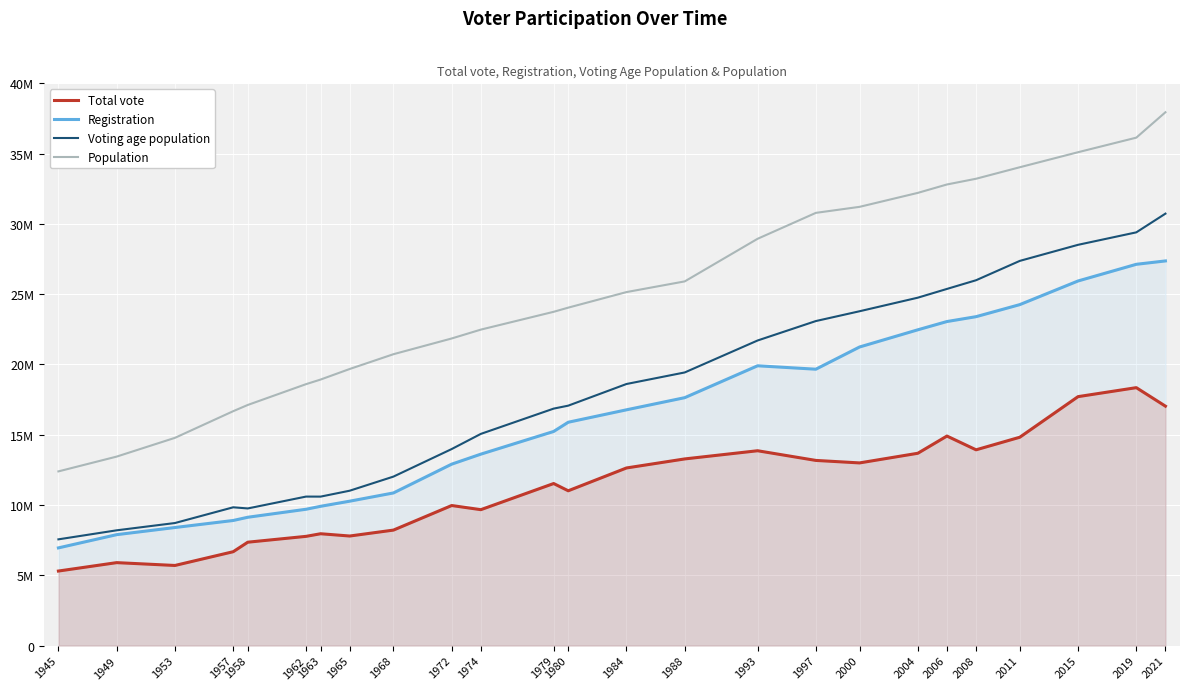

True or false: Population and Voting age population intersect in this chart.

False